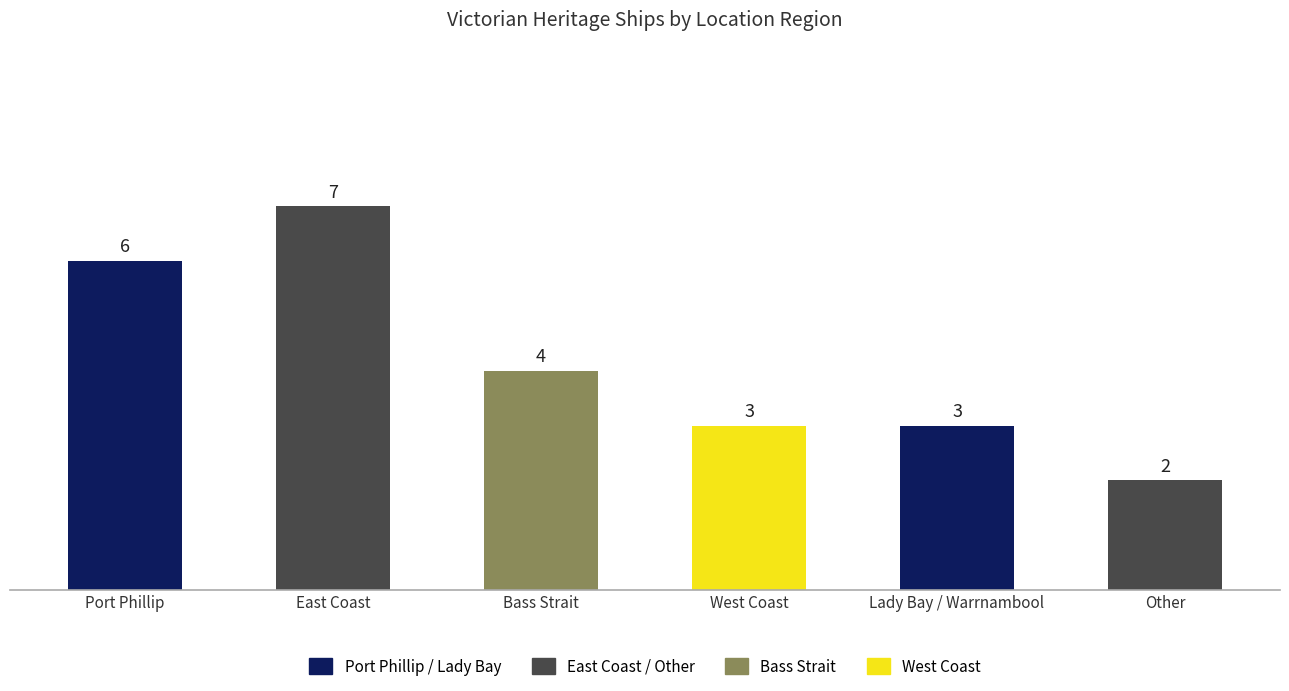

What is the label of the 4th bar from the right?

Bass Strait